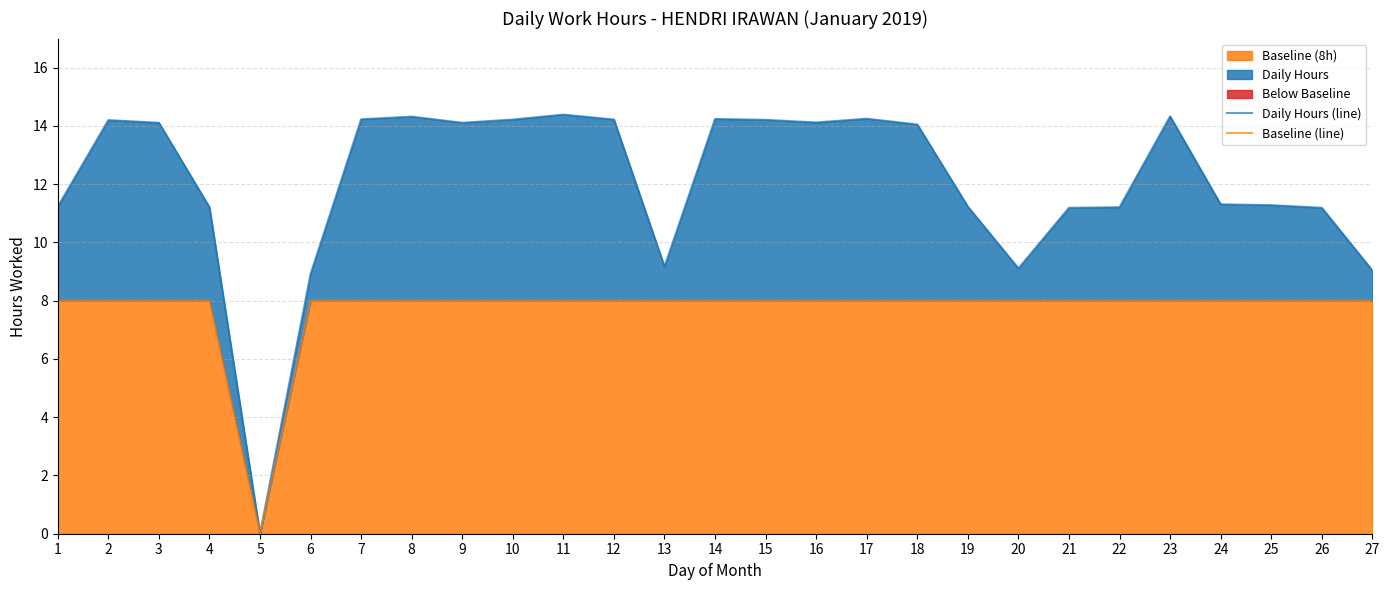

What is the difference between the maximum and minimum values in the Daily Hours (line) series?

14.4